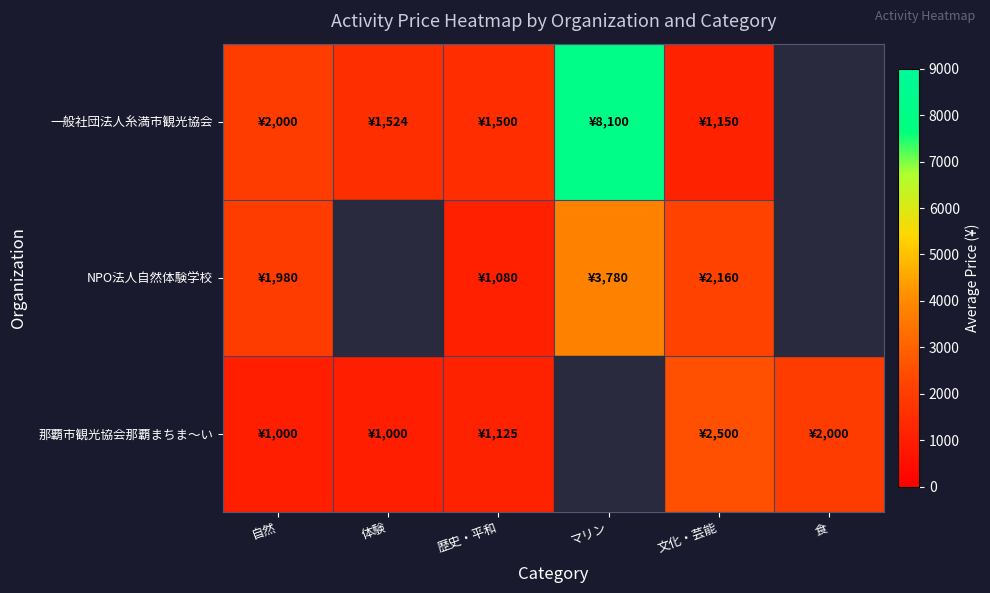

How many series are shown in this chart?

3